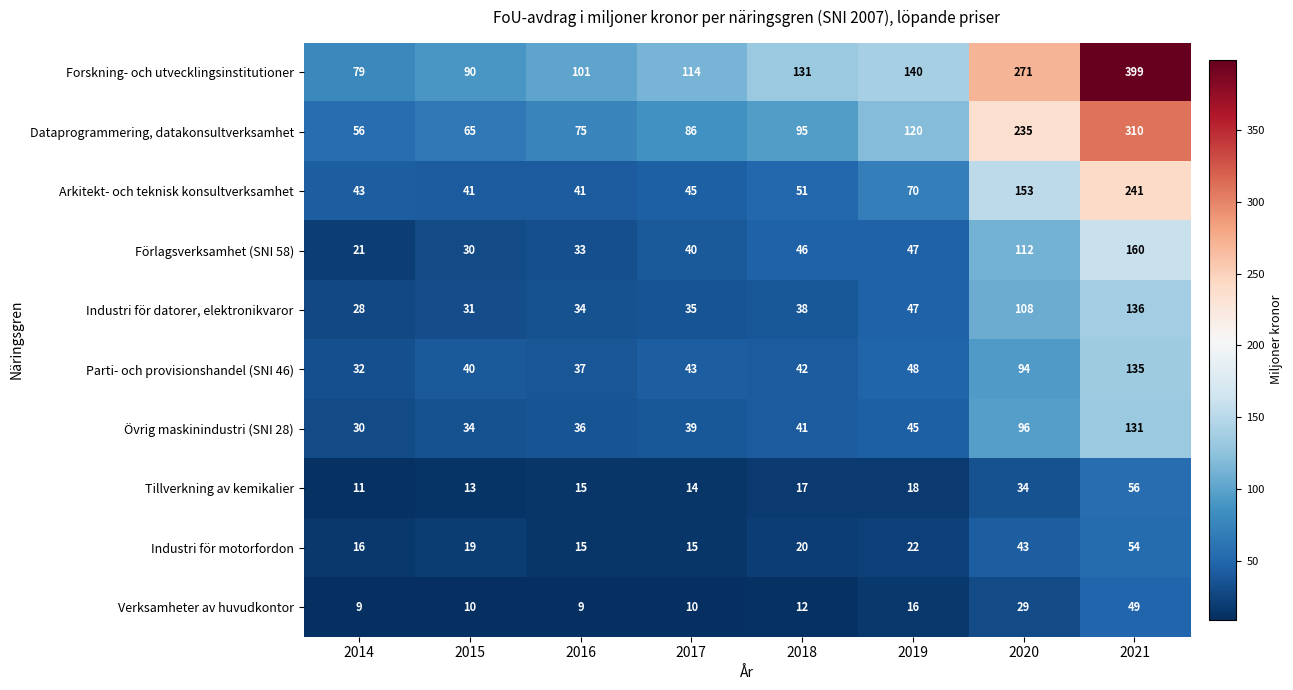

At how many categories does at least one series exceed 183?

2